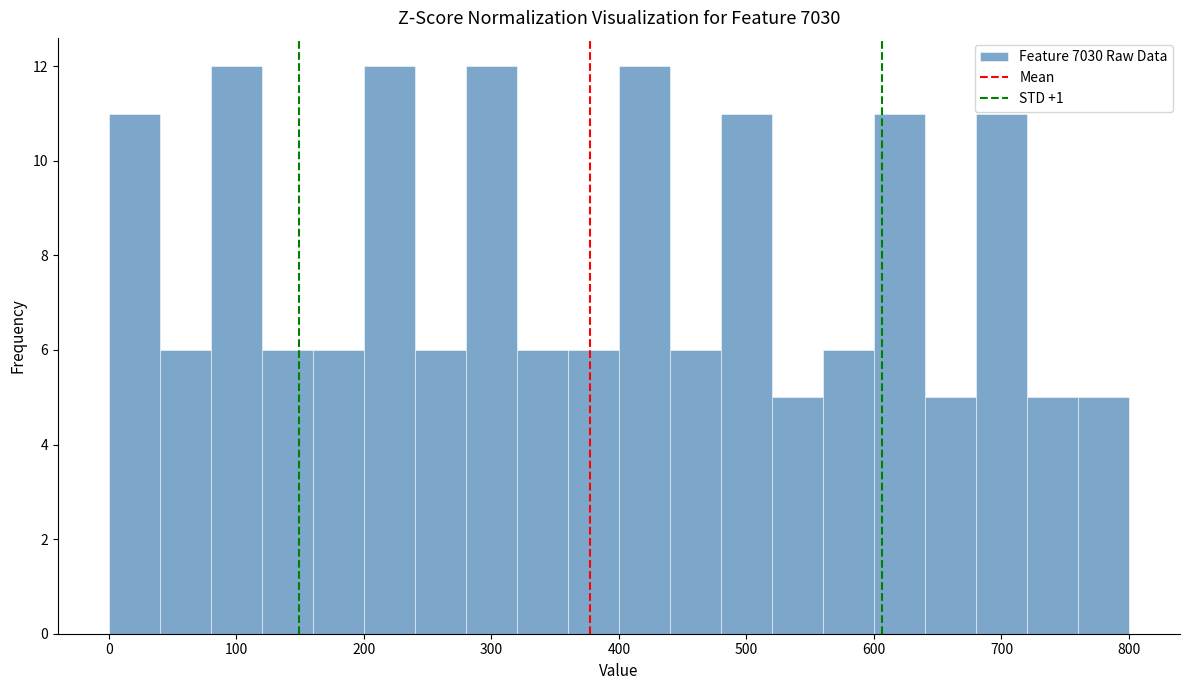

What is the height of the bar covering 280 to 320 on the x-axis? The values are not printed on the chart, so give them approximately, as read against the axis.

12